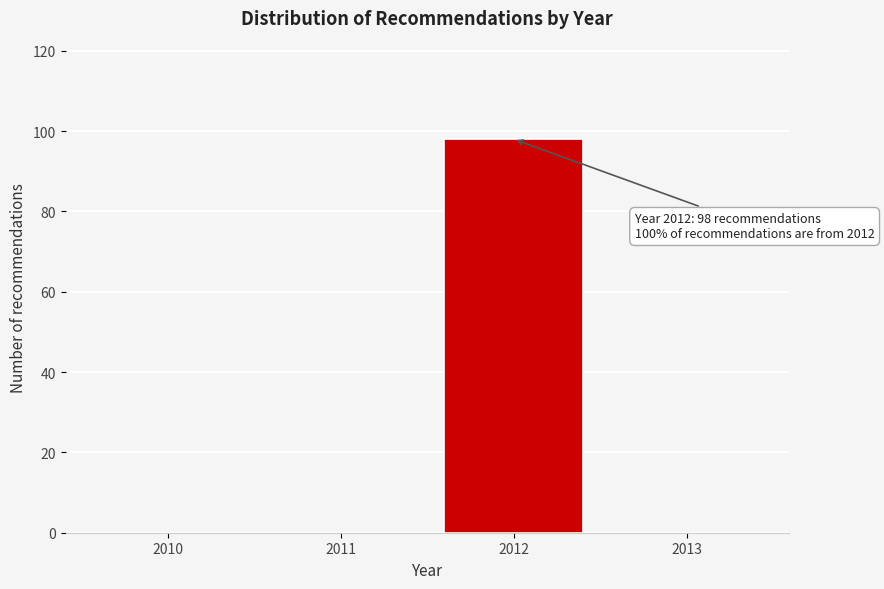

Reading right to left, transcribe all the data shown in this chart.

2013=0	2012=98	2011=0	2010=0